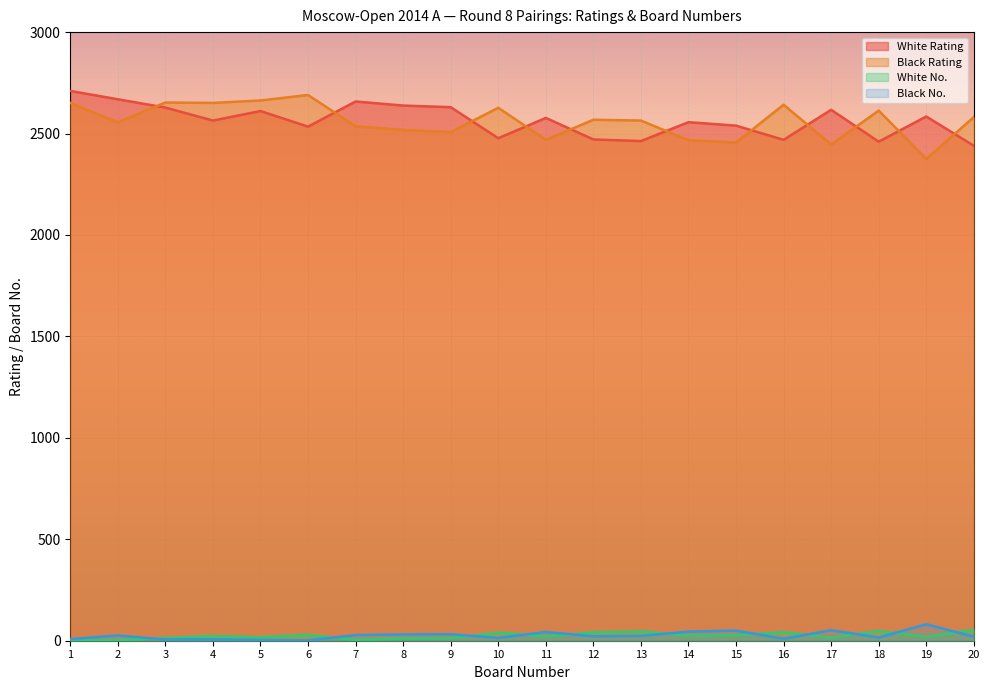

True or false: Black No. has more than 0 points higher than both neighbors.

True